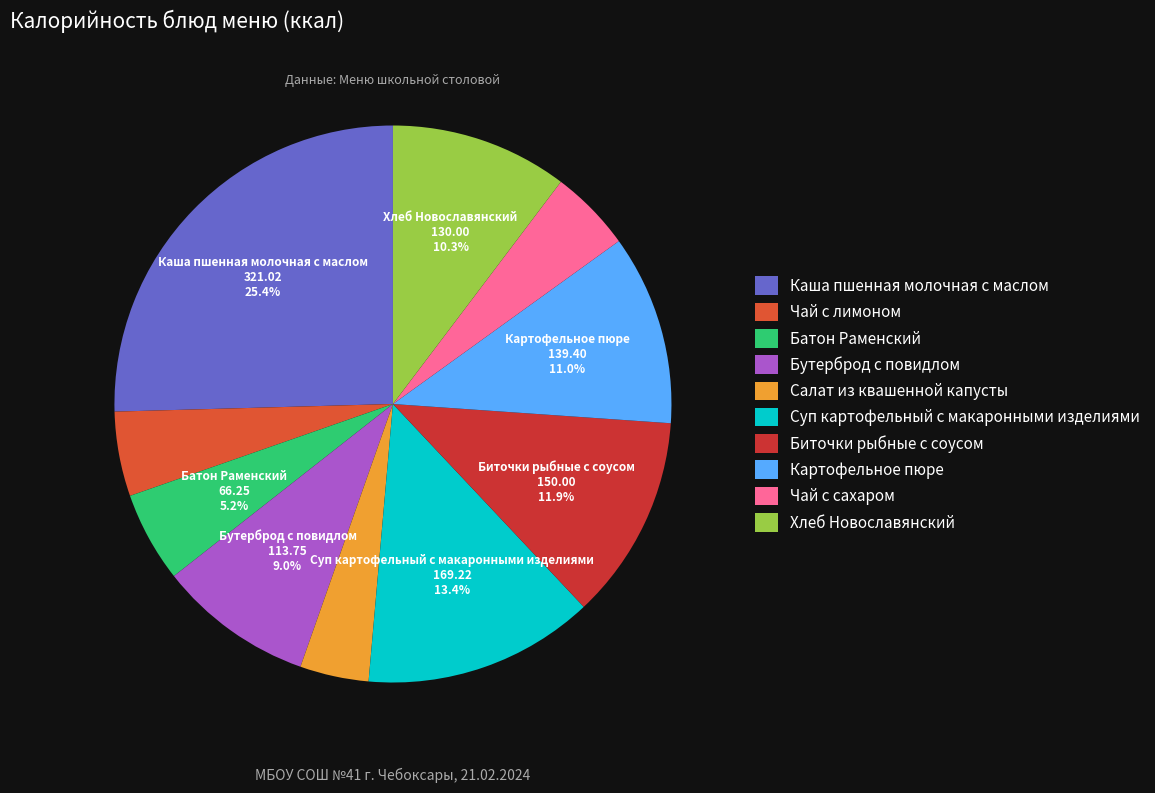

Which category has the biggest portion of the pie?

Каша пшенная молочная с маслом